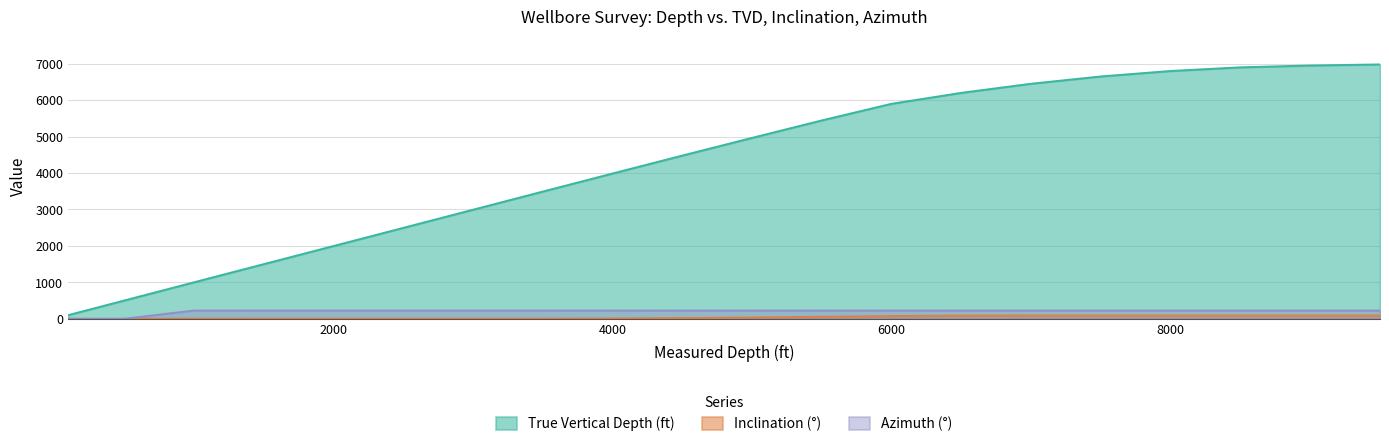

Which series has the largest total across all categories?

True Vertical Depth (ft)